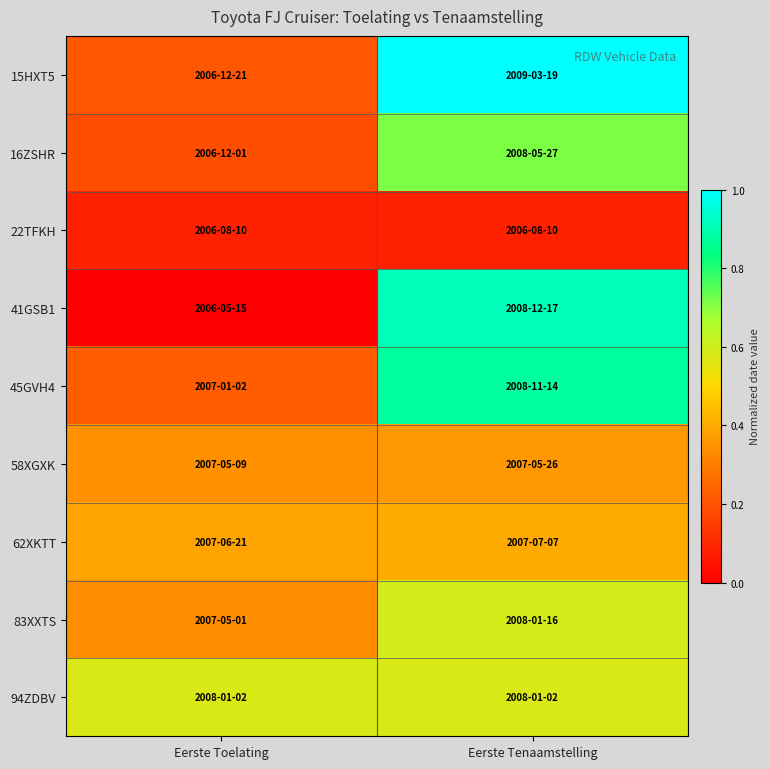

Which label corresponds to the smallest value in the chart?

Eerste Toelating